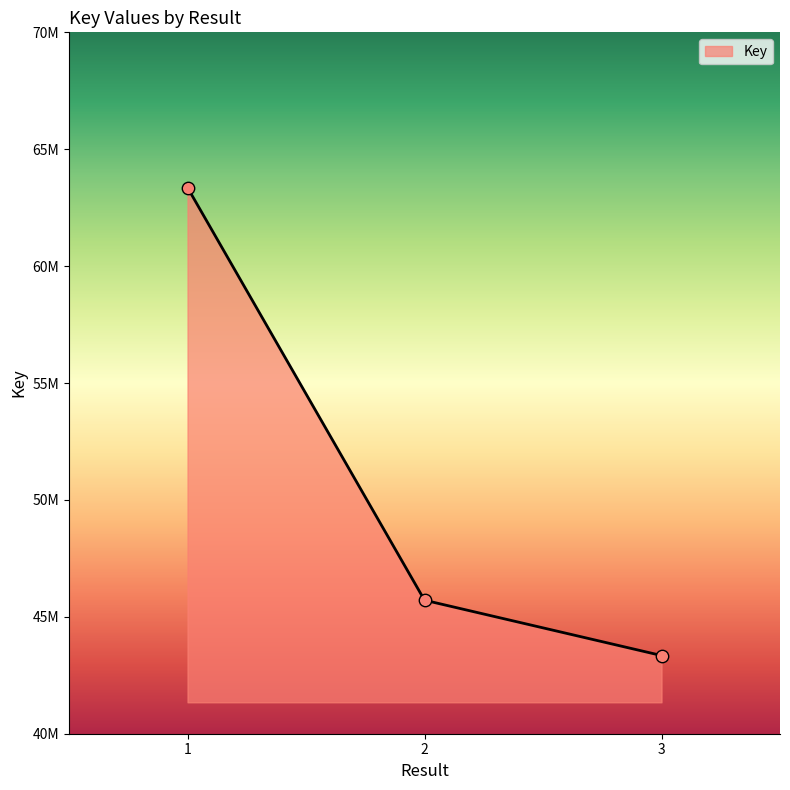

Approximately how many times larger is the value at 2 compared to 3?

1.1